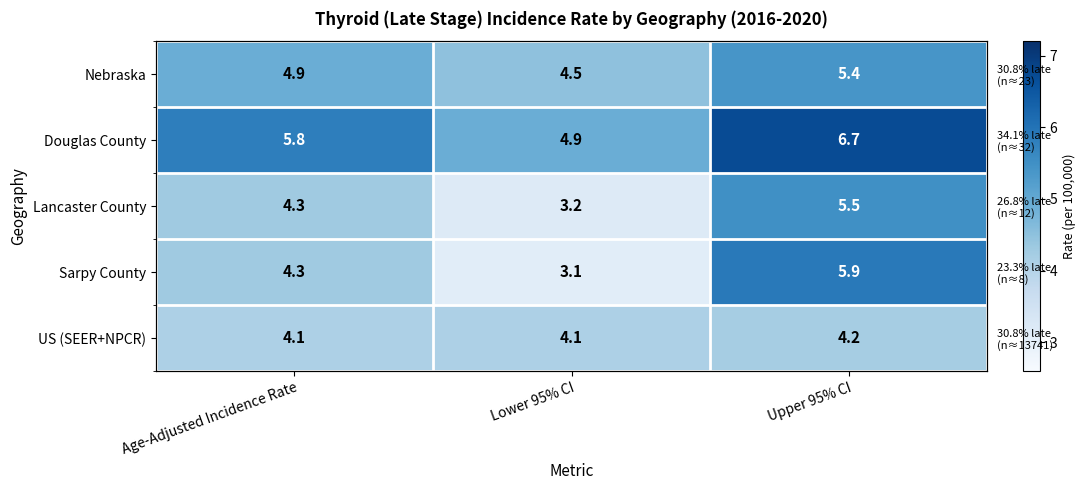

Which category has the lowest value across all series?

Lower 95% CI